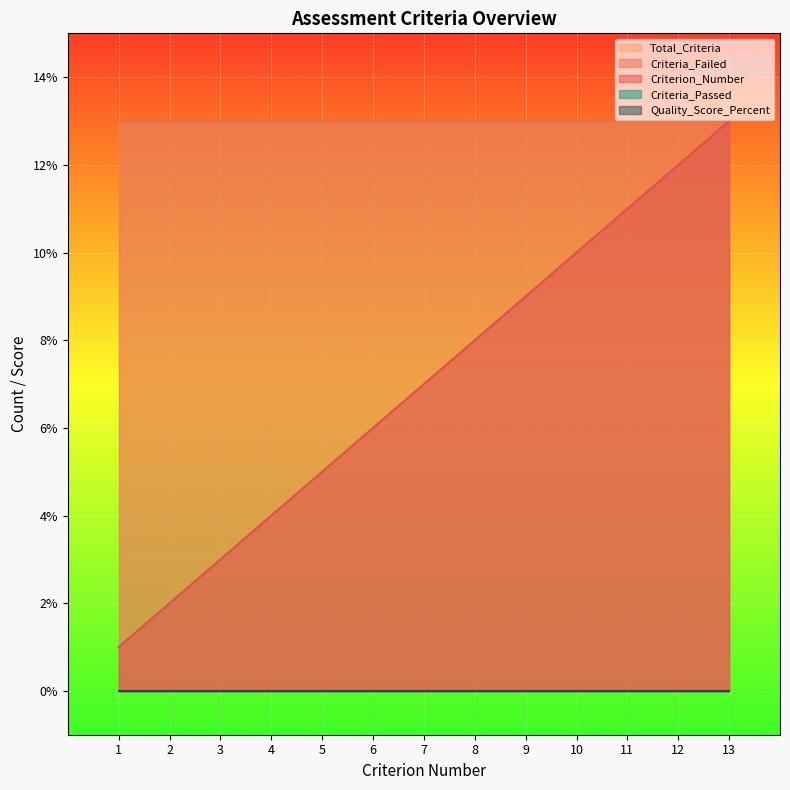

Read the Criterion_Number value at 4.

4